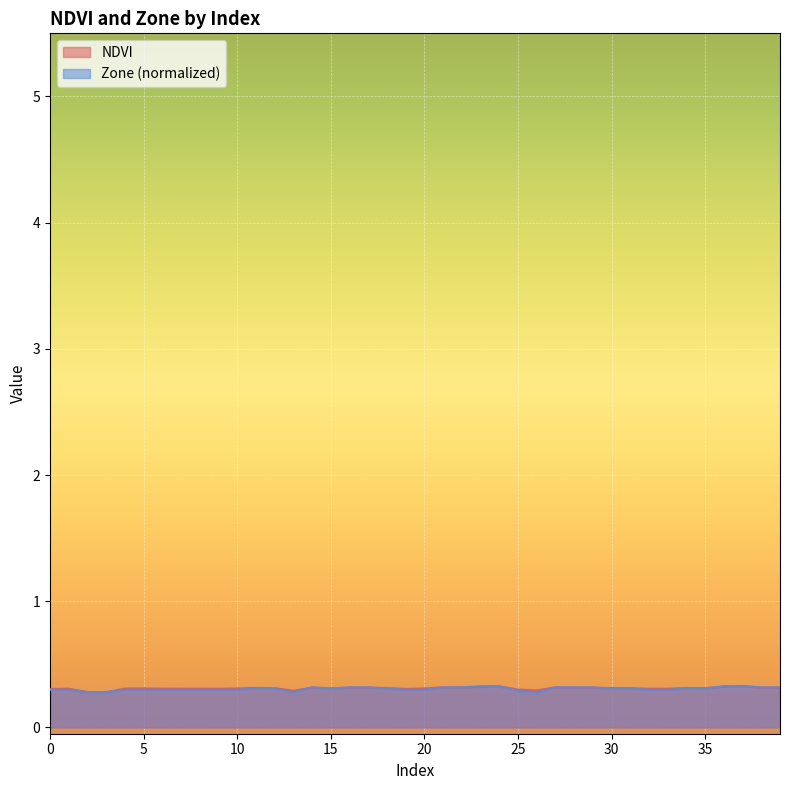

The NDVI series shows 0.3 at 22. True or false?

True